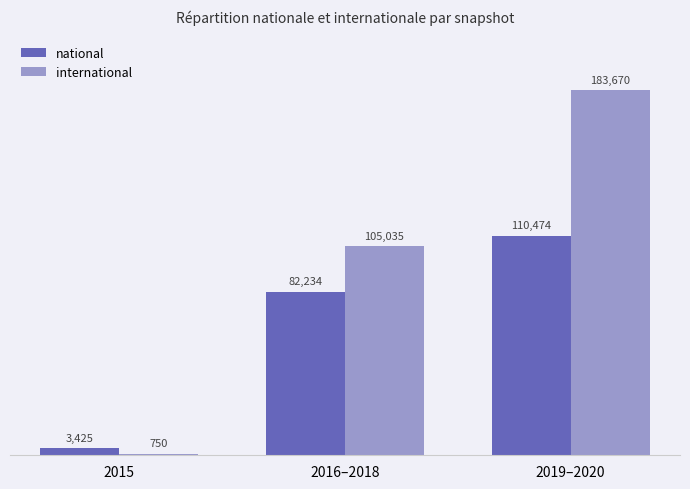

How many bars are there in total?

6